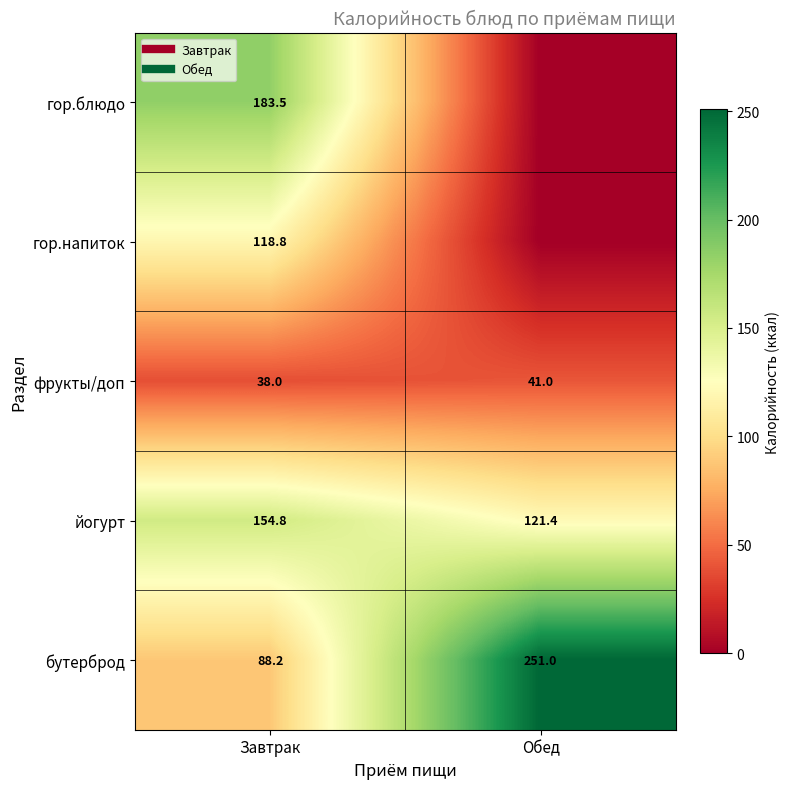

What is the difference between the бутерброд values at Обед and Завтрак?

162.8